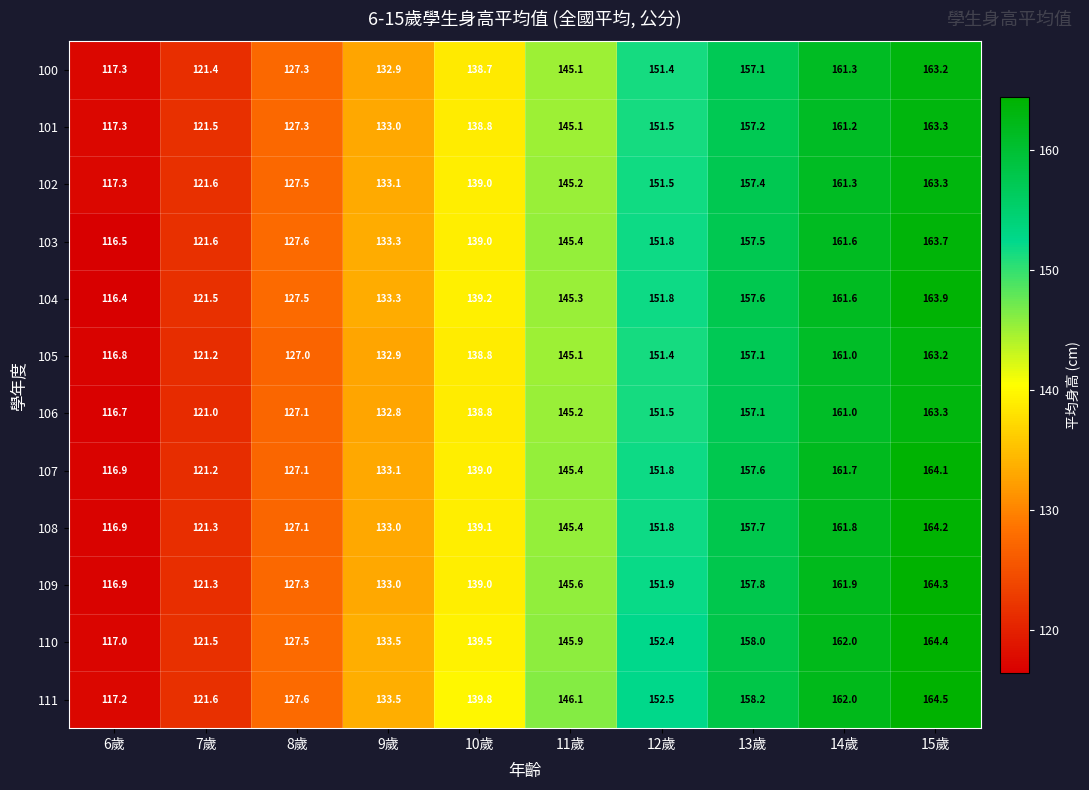

What is the difference between the highest and lowest values at 12歲?

1.1